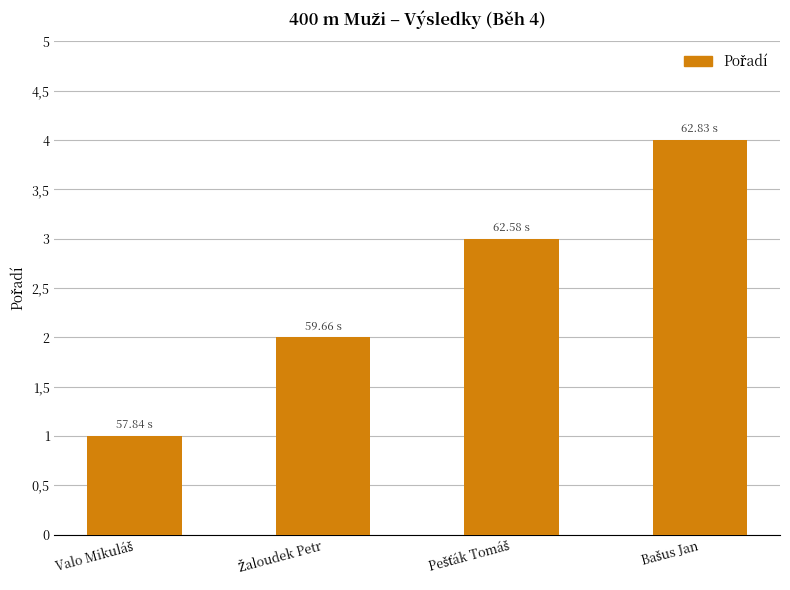

What is the value of the 1st bar from the left?

1